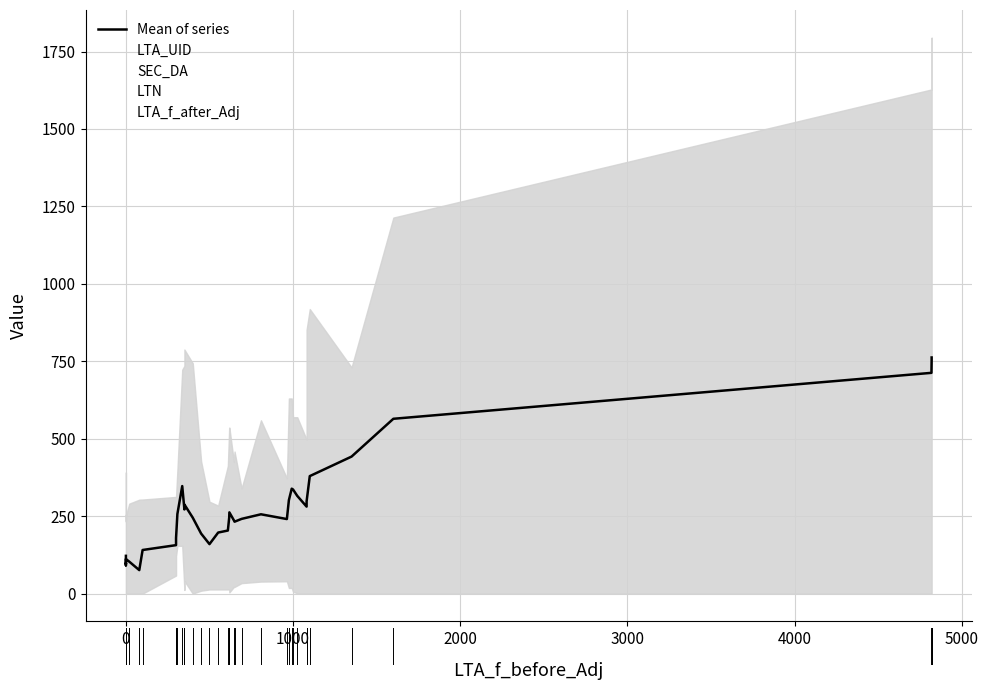

What is the sum of all values?

10733.7